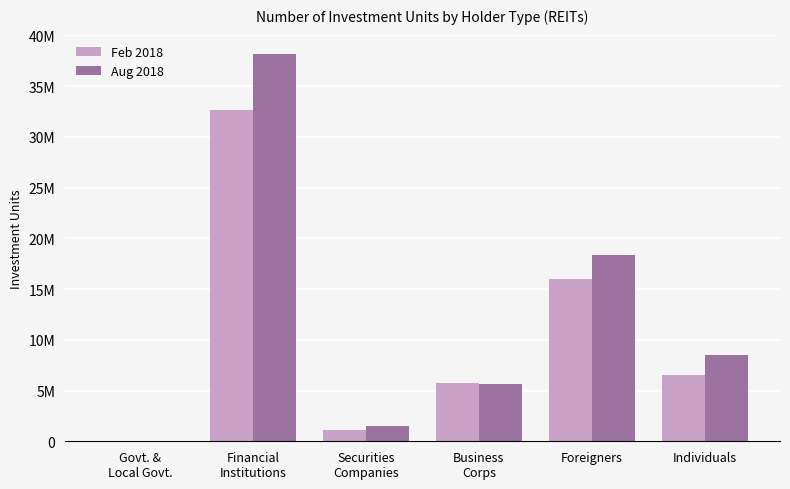

What position from the right is Individuals?

1